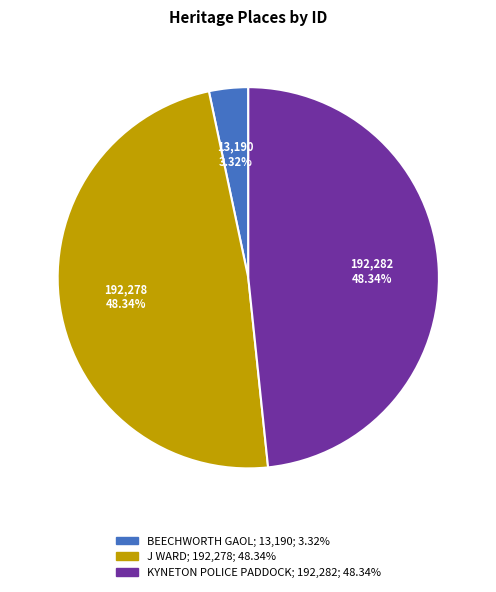

Count the number of slices in the pie.

3